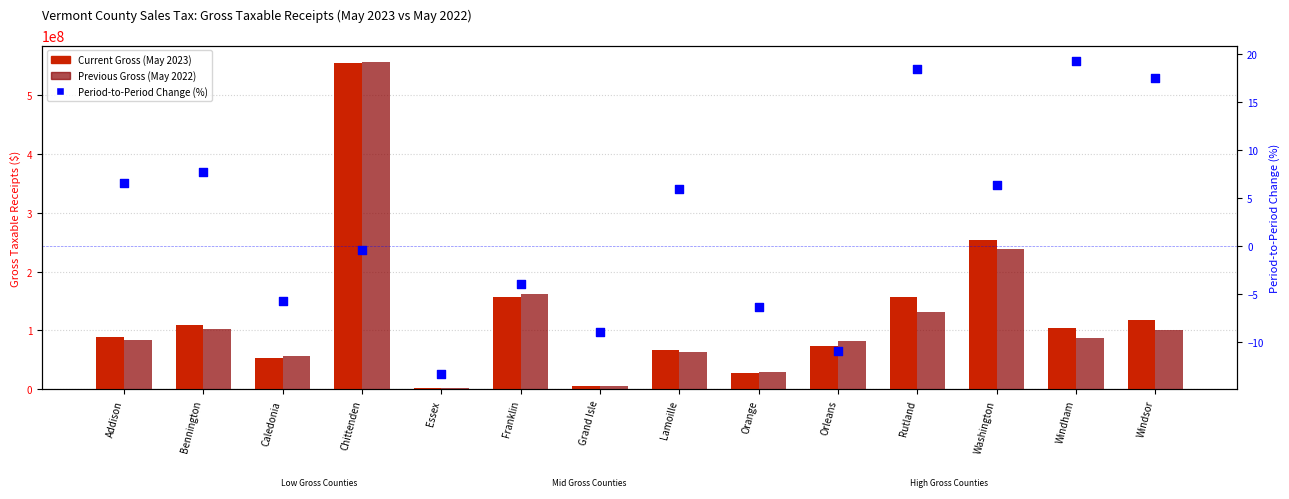

Which series reaches the maximum Y coordinate?

Previous (May 2022)